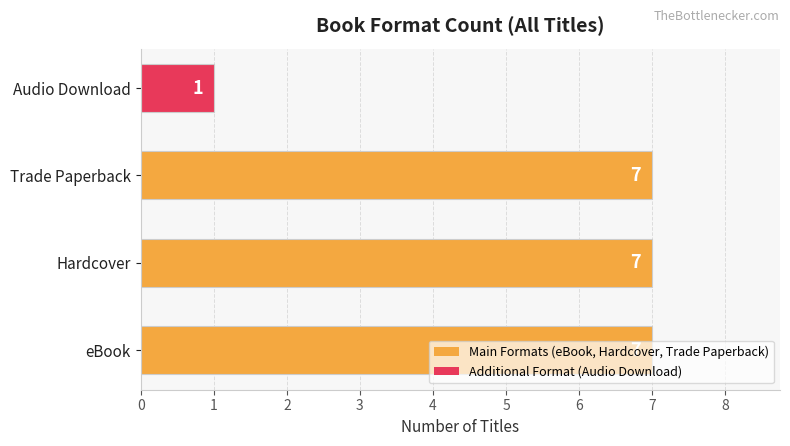

What value does the data have at Hardcover?

7